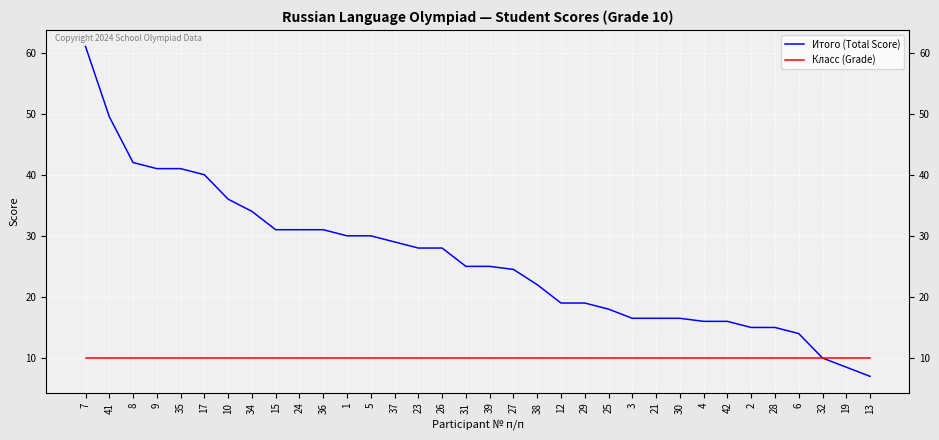

At which category is the sum across all series the highest?

7